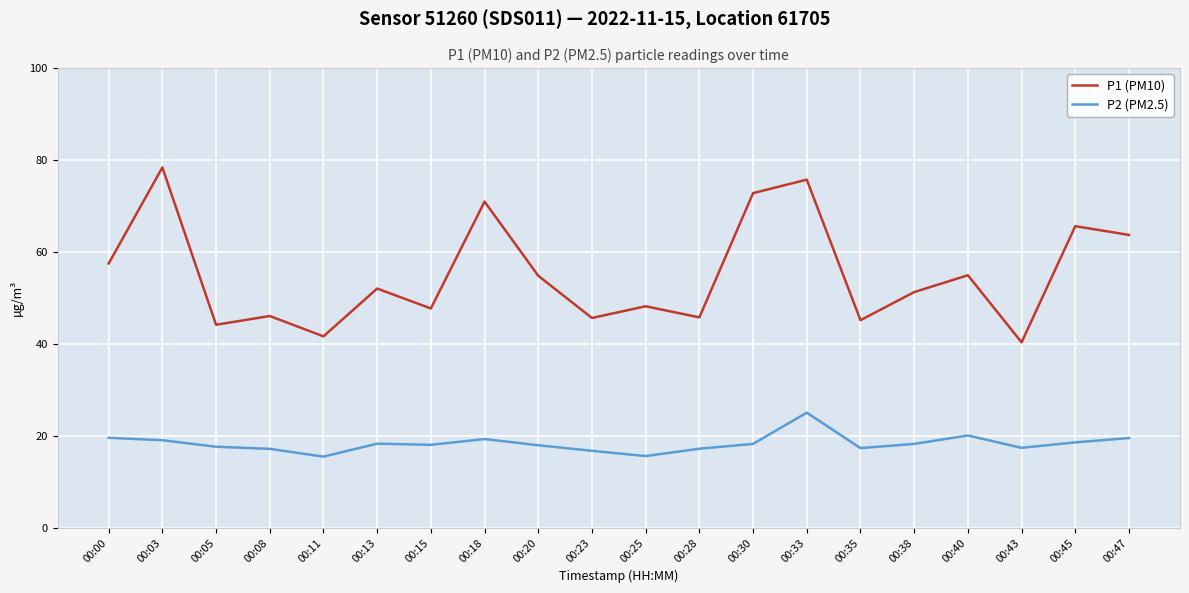

Between 00:05 and 00:45, which series saw the biggest shift?

P1 (PM10)